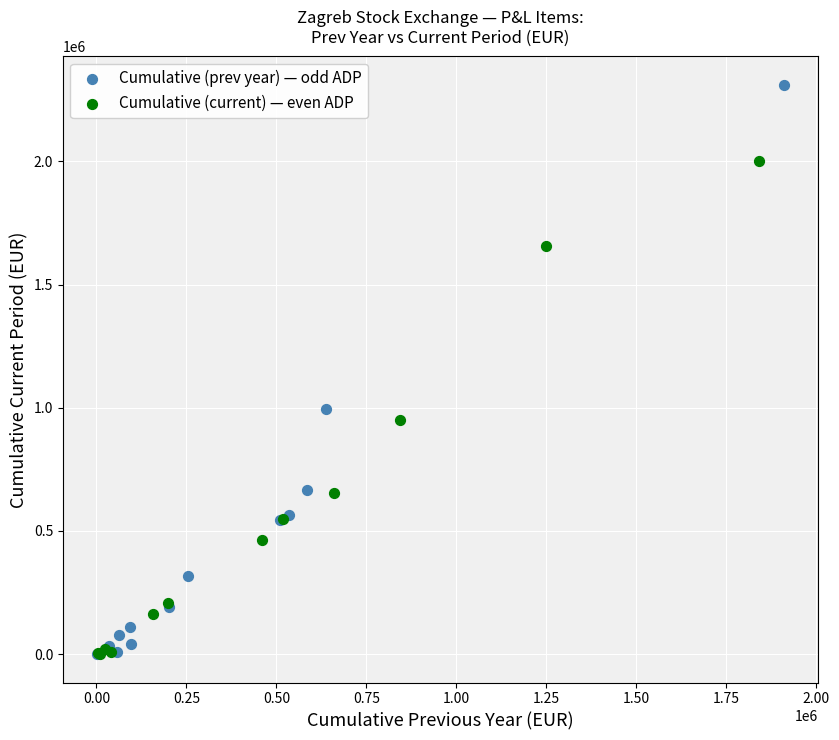

Which series contains the highest Y value?

Cumulative (prev year) — odd ADP